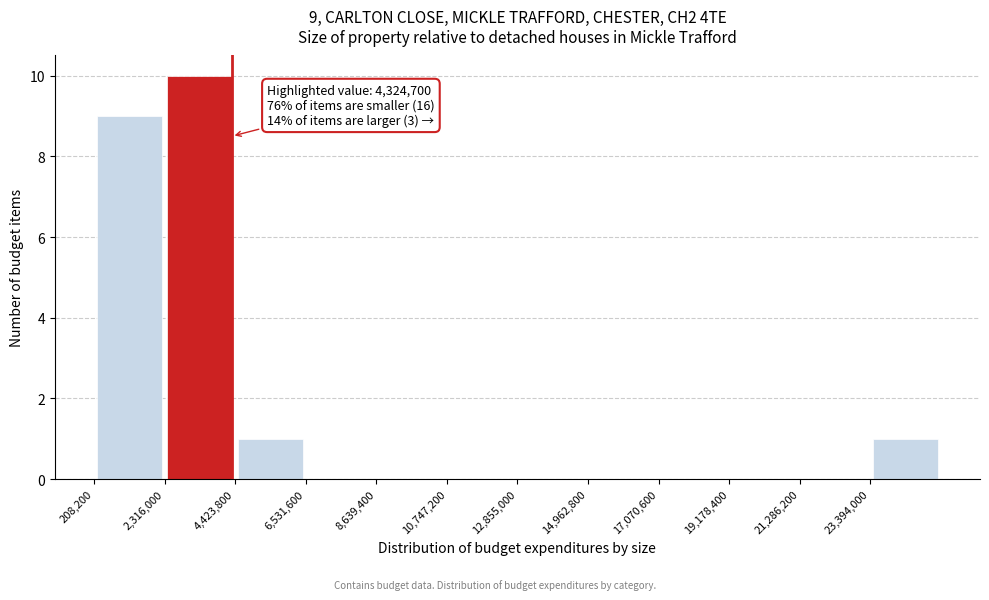

Over which range of the x-axis is the bar tallest?

2500000 to 4500000